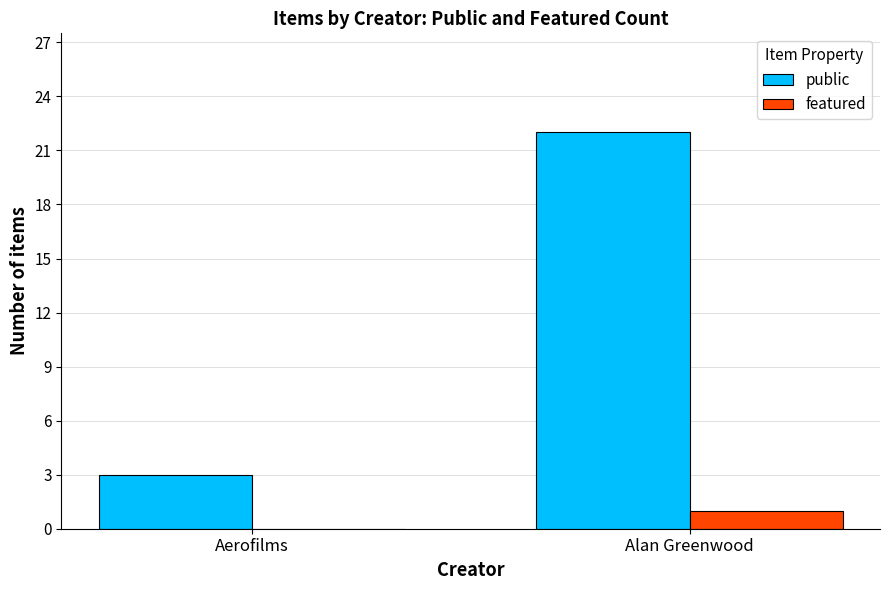

Which category has the highest value in the public series?

Alan Greenwood